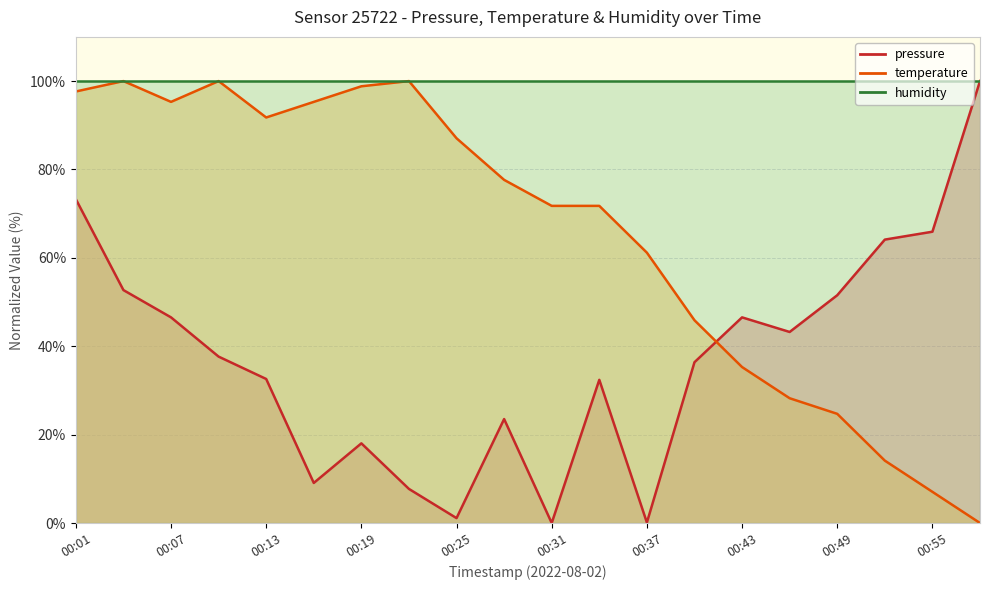

Where does the temperature series first go above 77?

00:01